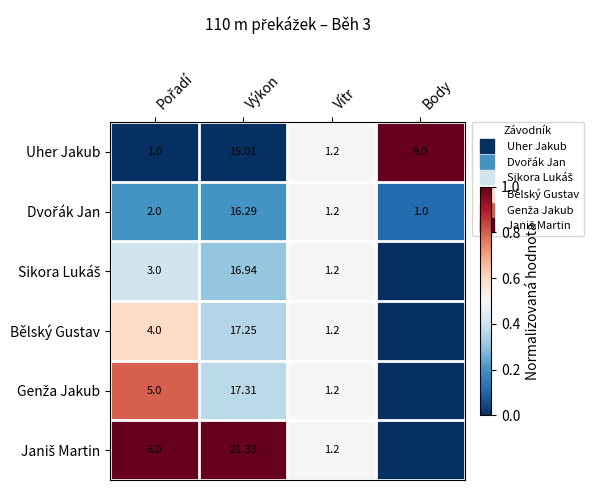

What is the difference between the maximum and minimum values in the Dvořák Jan series?

0.4